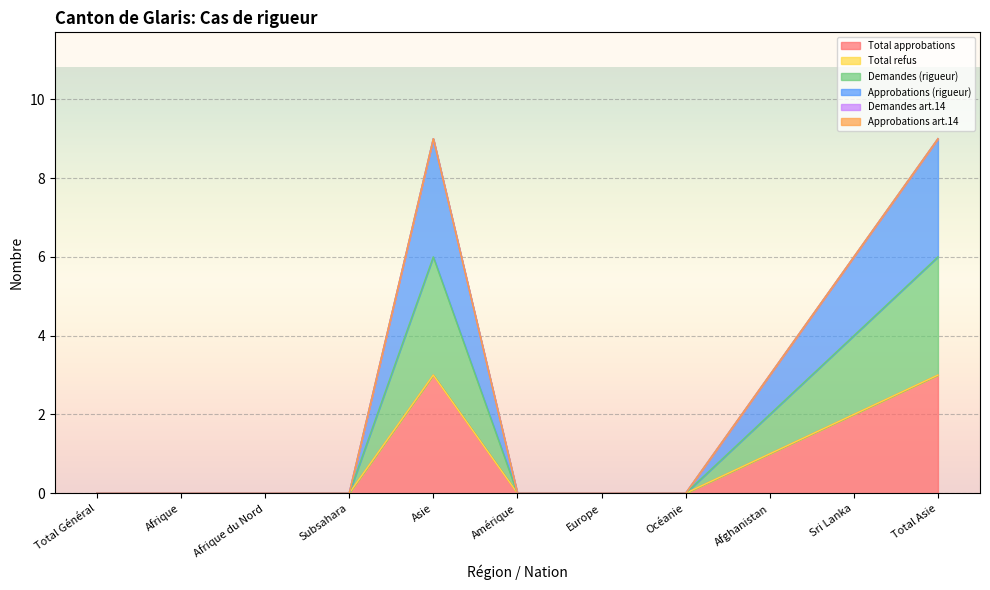

True or false: Total approbations and Demandes (rigueur) intersect in this chart.

False